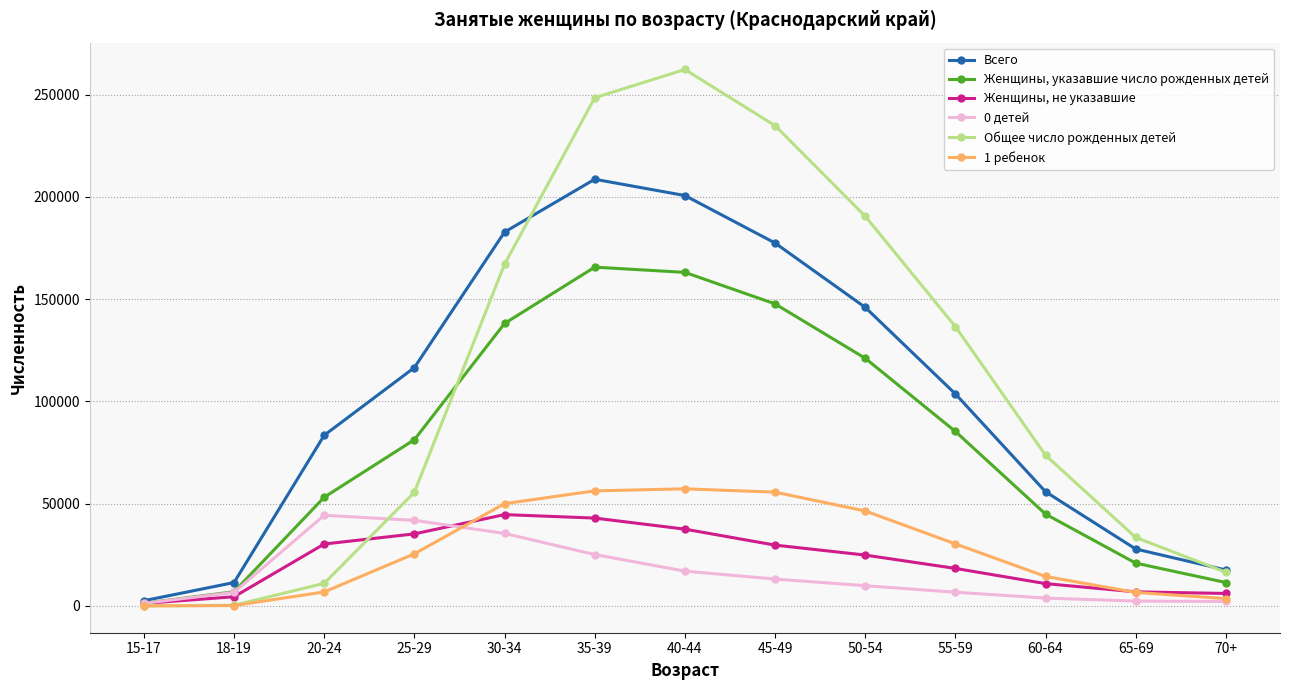

The value of 1 ребенок at 65-69 is 6619. True or false?

True